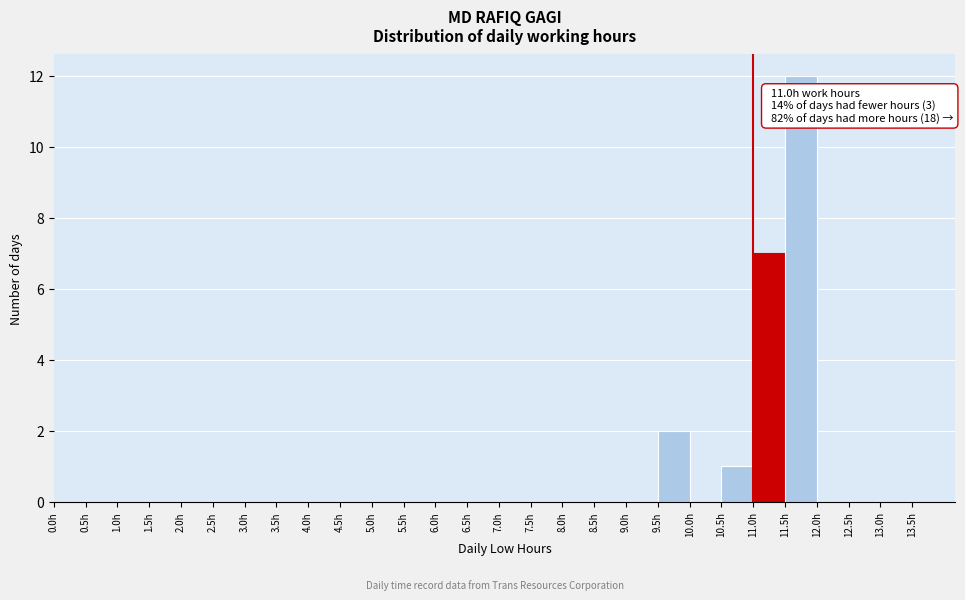

Over which range of the x-axis is the bar tallest?

11.5 to 12.0